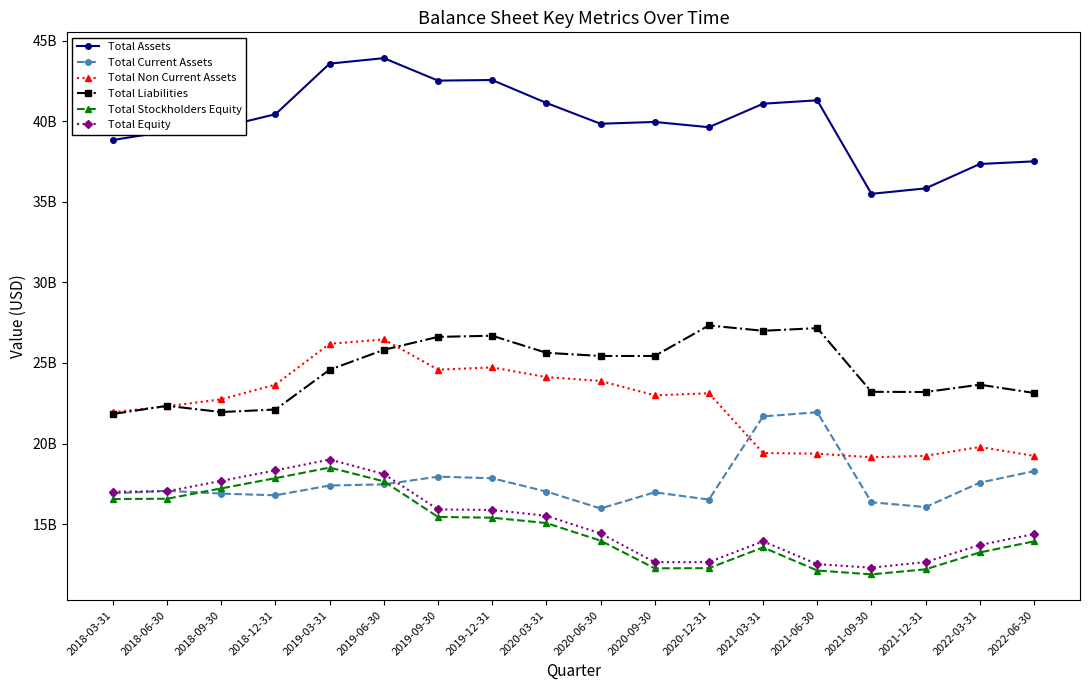

Reading left to right, what are all the values shown in this chart?

Total Assets: 38844200000	39379300000	39634300000	40445400000	43586500000	43926100000	42531500000	42568200000	41145400000	39852800000	39965100000	39638000000	41095400000	41309800000	35502100000	35840800000	37354300000	37517800000
Total Current Assets: 16901900000	17066800000	16889800000	16786700000	17393800000	17462500000	17944300000	17843700000	17019500000	15969400000	16970200000	16520100000	21683100000	21941000000	16353300000	16054800000	17570500000	18282600000
Total Non Current Assets: 21942300000	22312500000	22744500000	23658700000	26192700000	26463600000	24587200000	24724500000	24125900000	23883400000	22994900000	23117900000	19412300000	19368800000	19148800000	19235200000	19783800000	19235200000
Total Liabilities: 21832800000	22341700000	21953800000	22112100000	24580600000	25817700000	26620800000	26692500000	25633000000	25435900000	25435900000	27330900000	26998900000	27166500000	23210800000	23197600000	23653900000	23140300000
Total Stockholders Equity: 16553300000	16571600000	17215400000	17850400000	18506300000	17653900000	15442800000	15395300000	15062400000	13970500000	12252900000	12262400000	13550500000	12115500000	11877400000	12190700000	13238900000	13925200000
Total Equity: 17011400000	17037600000	17680500000	18333300000	19005900000	18108400000	15910700000	15875700000	15512400000	14416900000	12634200000	12639100000	13928900000	12512600000	12291300000	12643200000	13700400000	14377500000